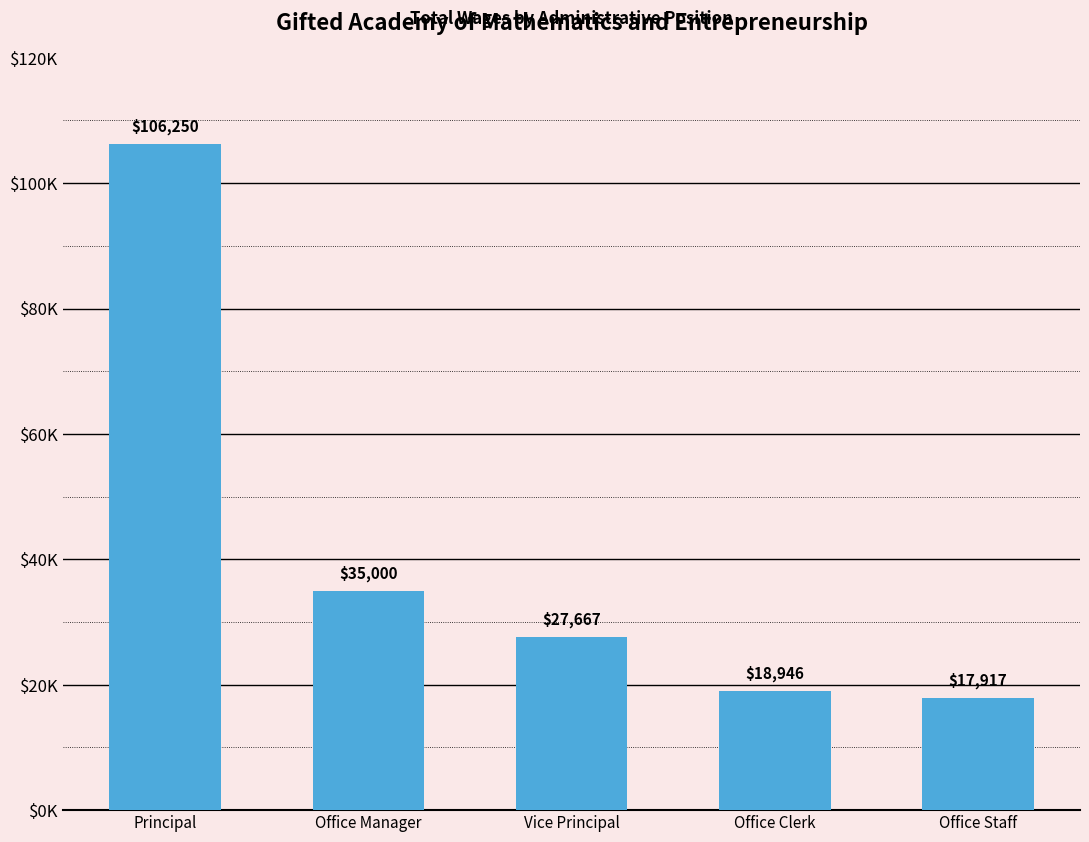

The value at Office Staff is 11618. True or false?

False